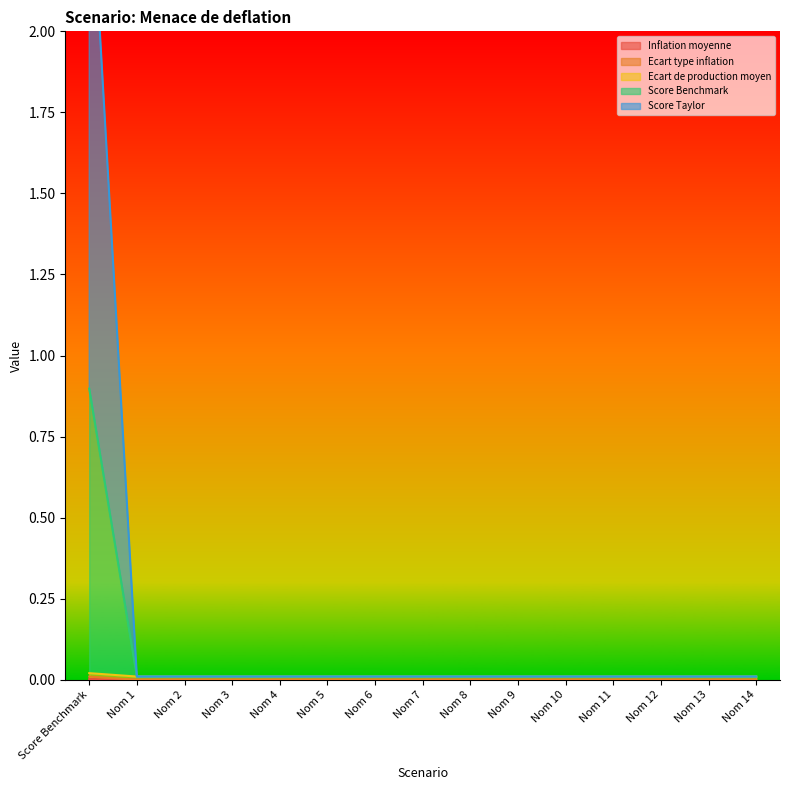

List the labels in order of Ecart type inflation value, smallest first.

Nom 1, Nom 2, Nom 3, Nom 4, Nom 5, Nom 6, Nom 7, Nom 8, Nom 9, Nom 10, Nom 11, Nom 12, Nom 13, Nom 14, Score Benchmark